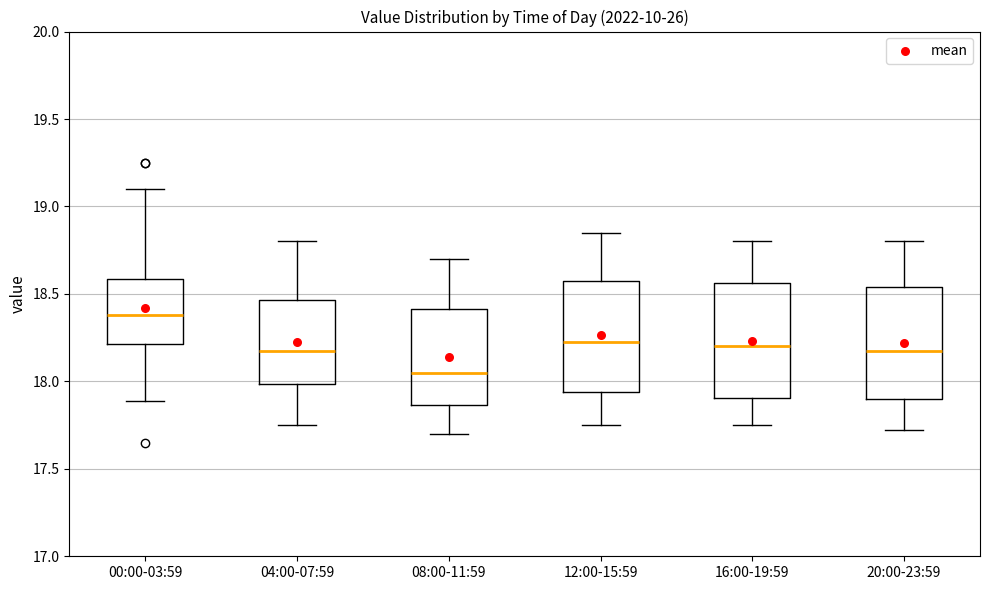

Where does the upper whisker of the box for 08:00-11:59 end on the y-axis? The values are not printed on the chart, so give them approximately, as read against the axis.

18.70